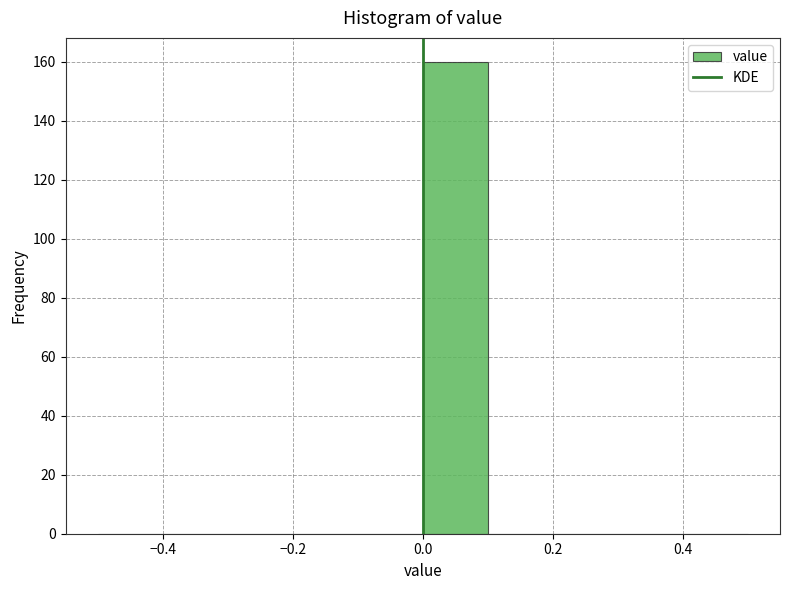

Over which range of the x-axis is the bar tallest?

0.0 to 0.1